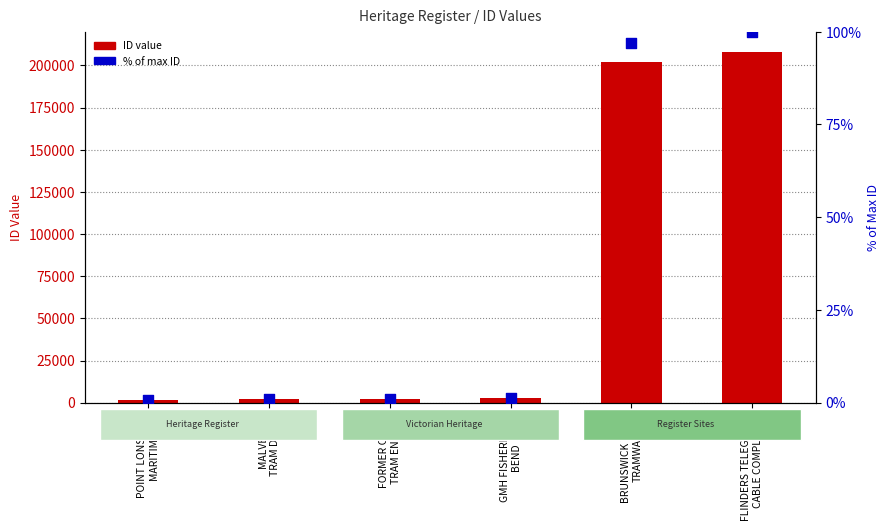

Which series has the largest total across all categories?

ID value